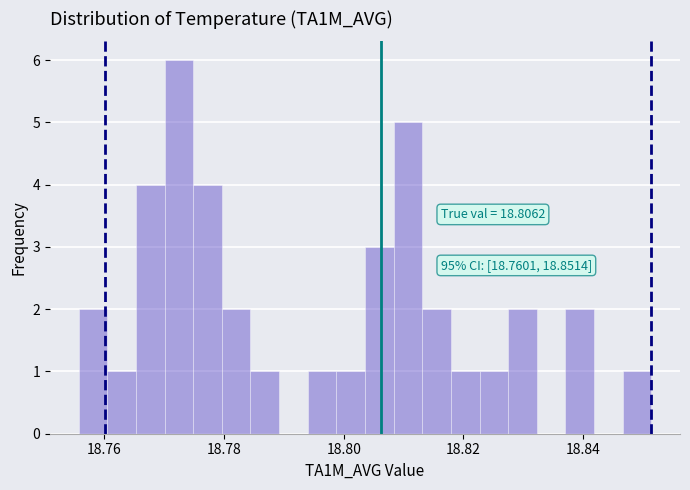

Around what value on the x-axis is the tallest bar? Give the approximate position of its centre, as read against the axis.

18.772